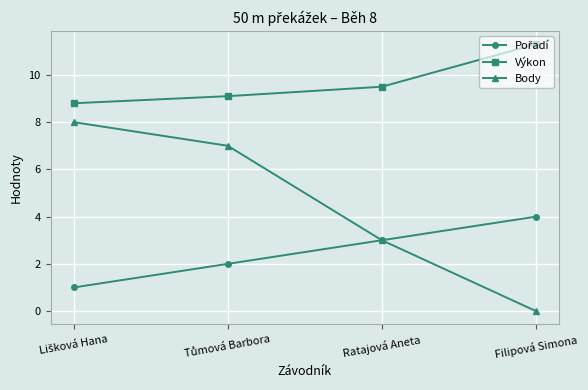

Which series has the widest spread of values?

Body